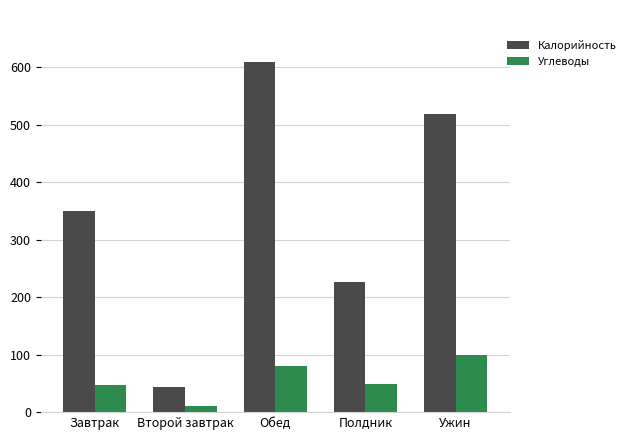

What is the average value of the Углеводы series?

57.1